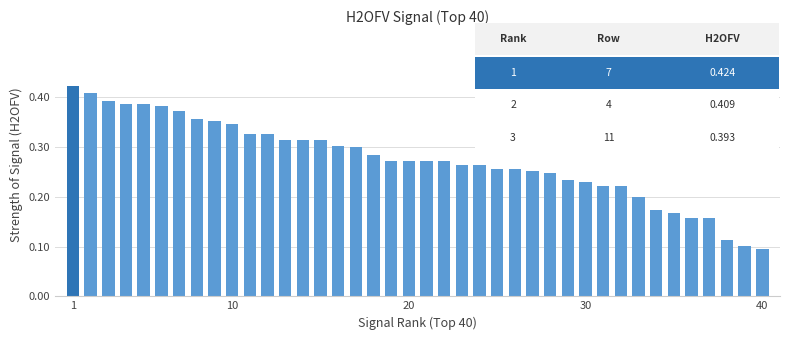

What is the sum of all values?

11.0